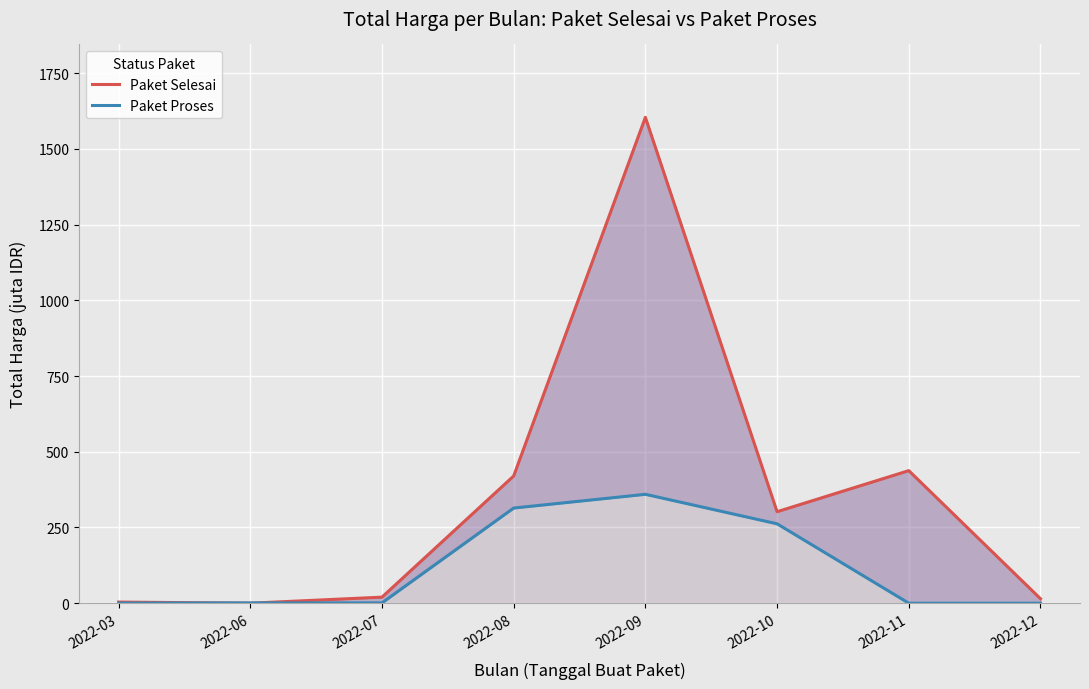

Does the chart display data point markers on the line(s)?

No